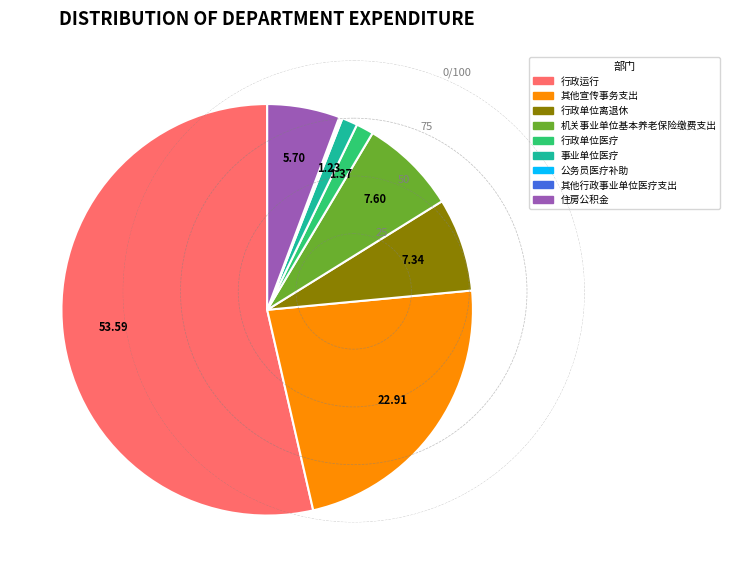

The 行政运行 slice represents 54% of the pie. True or false?

True